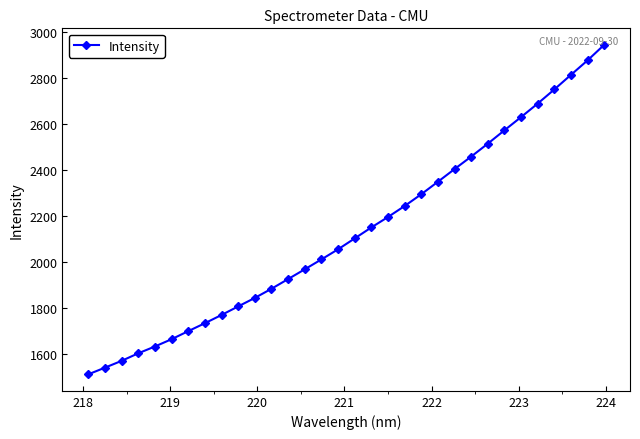

What is the value of the 15th point from the left?

2011.1